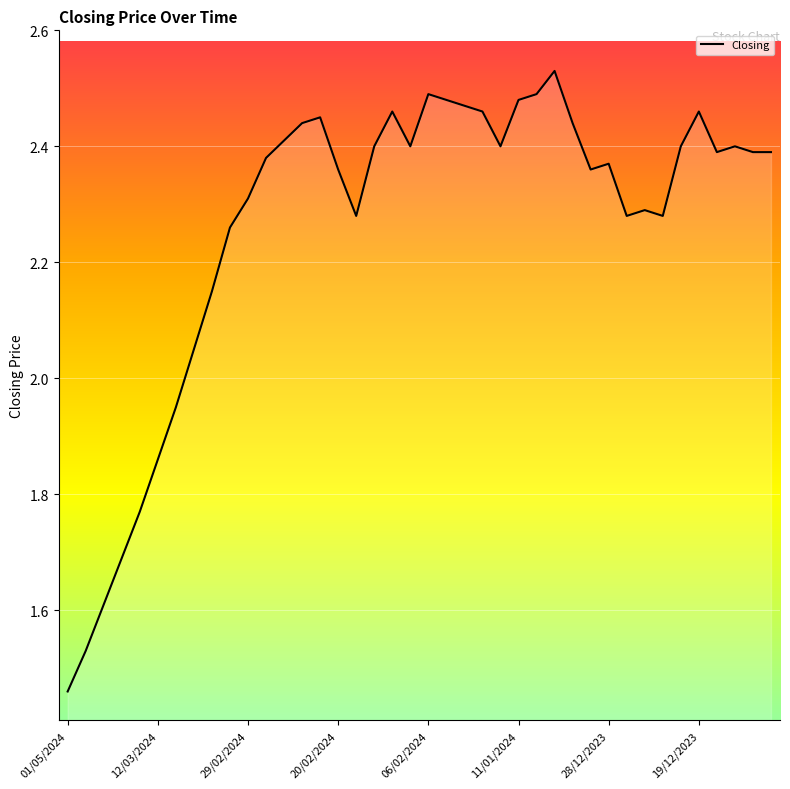

True or false: the data shows 0.4 at 01/05/2024.

False